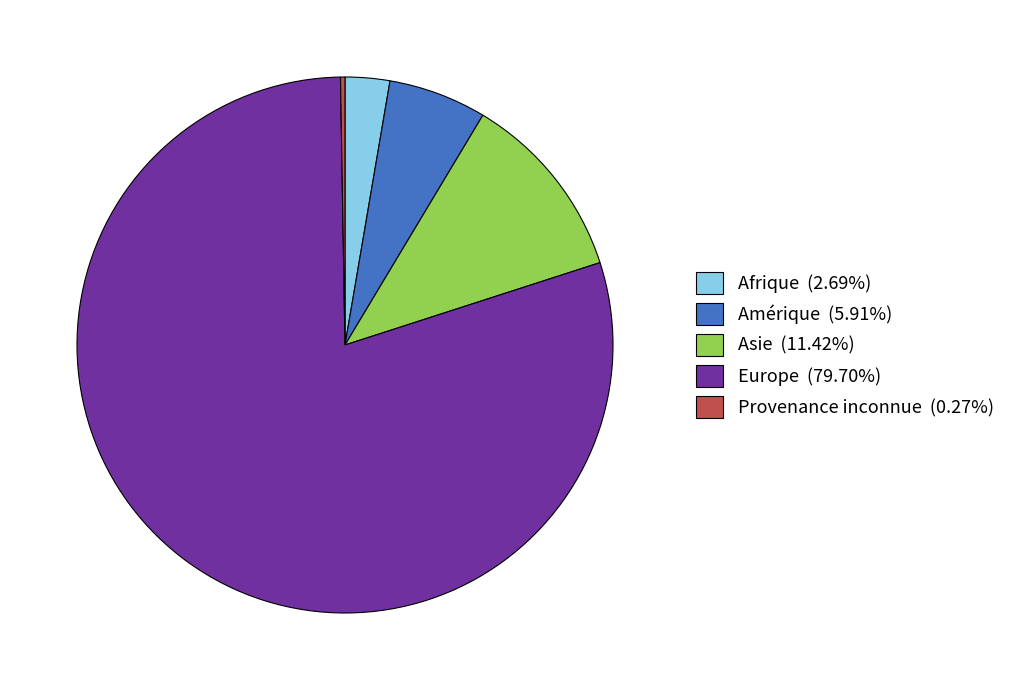

Is Amérique (5.91%) the majority of the pie?

No